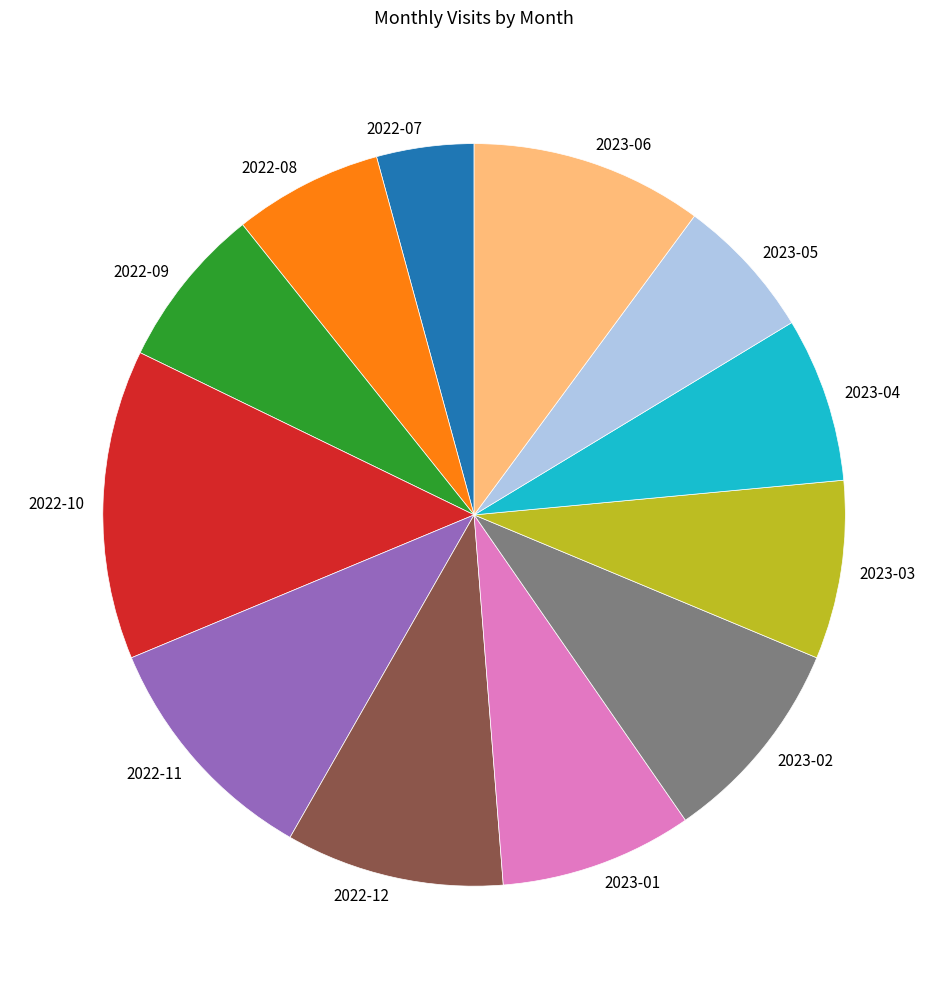

Combined, do 2022-07 and 2023-04 account for over 50%?

No